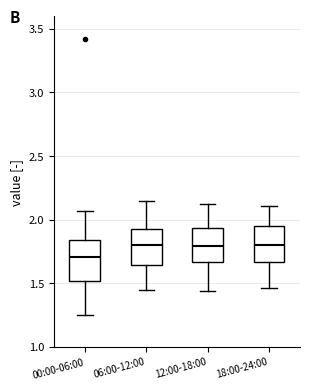

Reading left to right, transcribe this box plot: for each box, give where its median line is, the range the box spans, and where its two whiskers end, as read against the y-axis. The values are not printed on the chart, so give them approximately, as read against the axis.

00:00-06:00: median 1.70, box 1.50 to 1.85, whiskers 1.25 to 2.05
06:00-12:00: median 1.80, box 1.65 to 1.95, whiskers 1.45 to 2.15
12:00-18:00: median 1.80, box 1.65 to 1.95, whiskers 1.45 to 2.10
18:00-24:00: median 1.80, box 1.65 to 1.95, whiskers 1.45 to 2.10